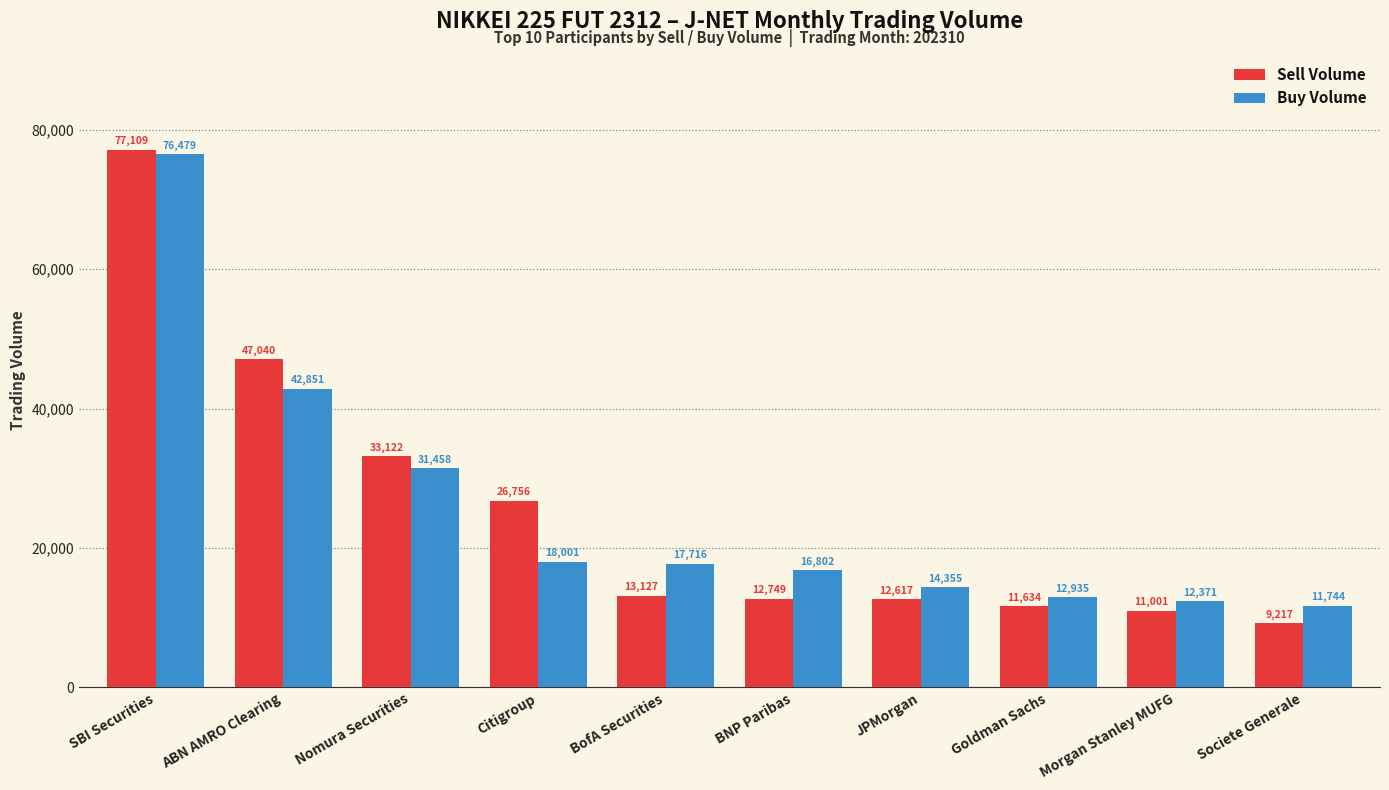

True or false: Buy Volume has a value of 12935 at Goldman Sachs.

True